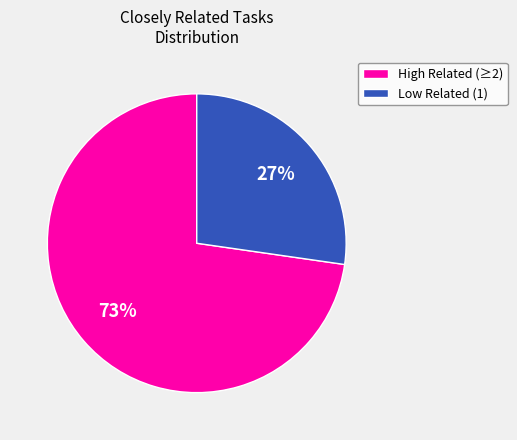

Does any single category account for the majority?

Yes